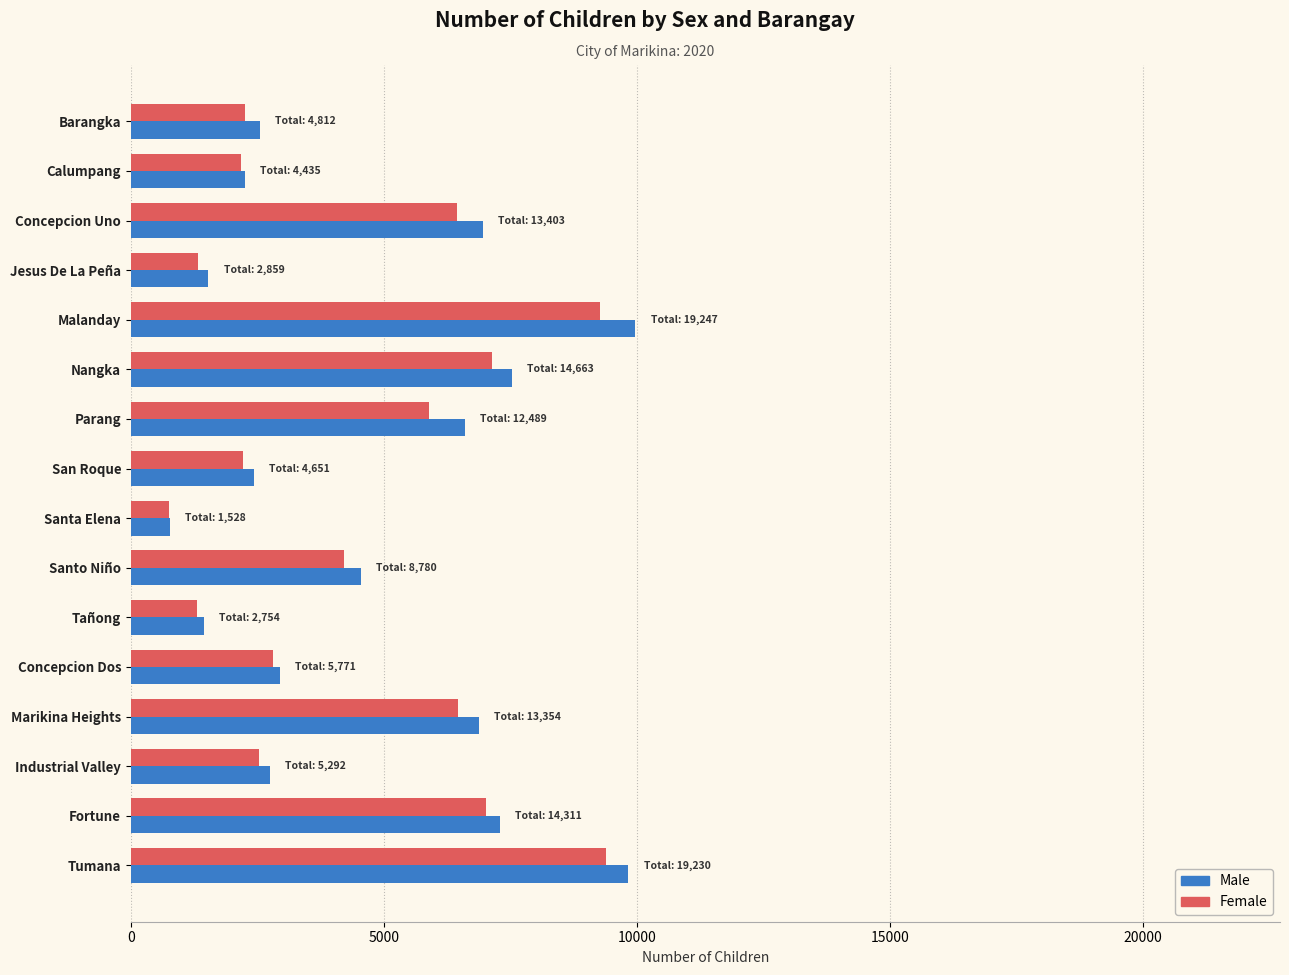

What is the sum of the Male values at Marikina Heights and Concepcion Uno?

13845